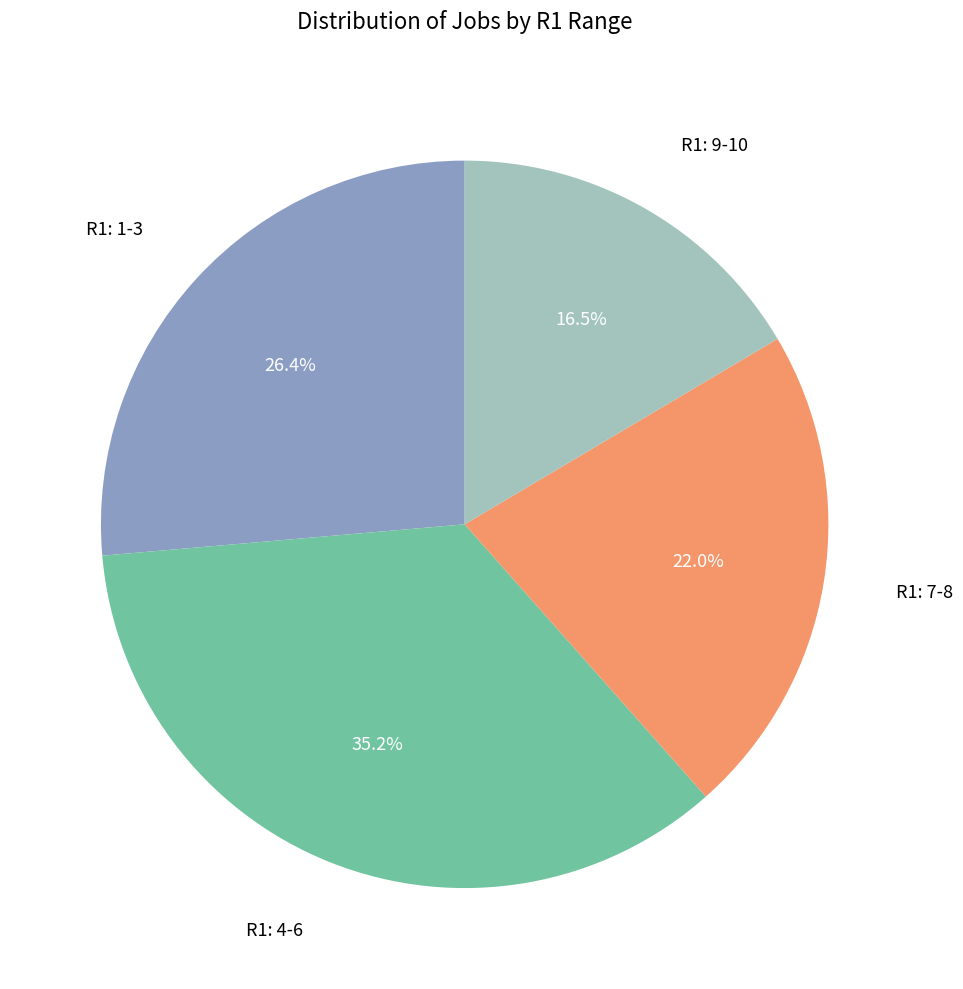

Does any single category account for the majority?

No